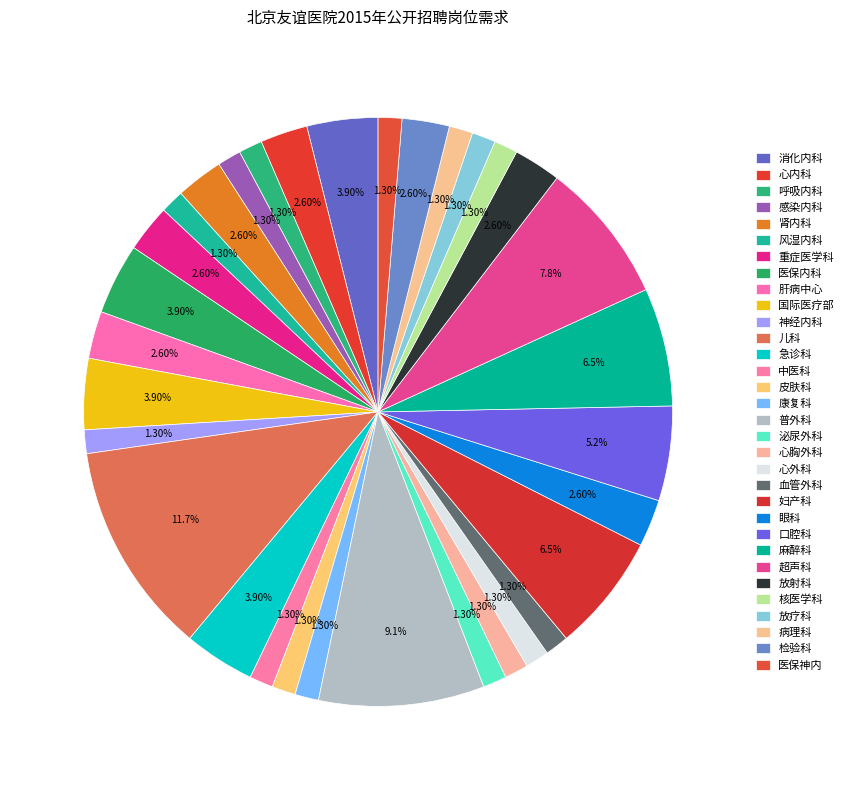

How many slices are in this pie chart?

32